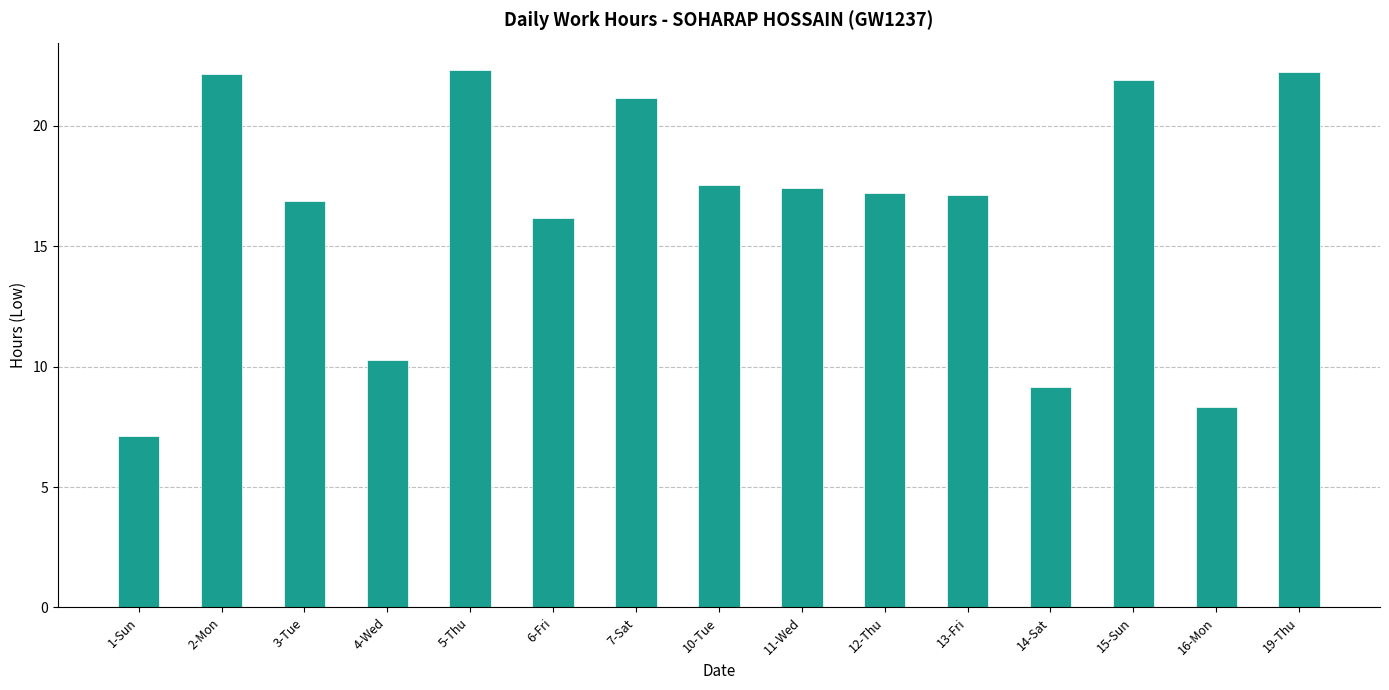

At which label is the value closest to 14?

6-Fri